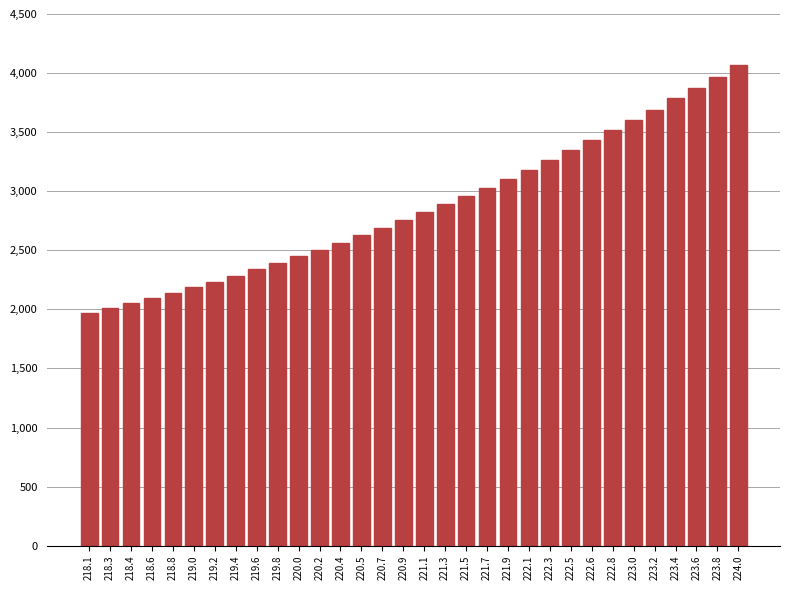

Is it true that the value at 224.0 is 4071.5?

True